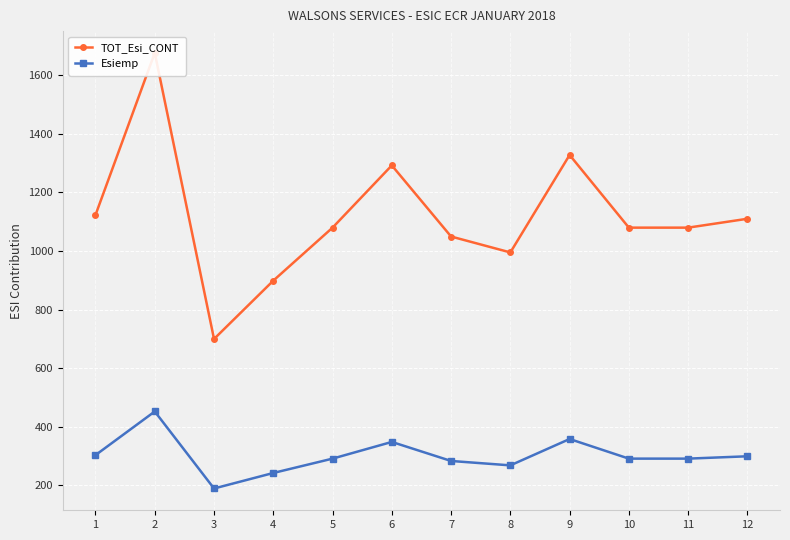

Which category has the lowest value in the TOT_Esi_CONT series?

3